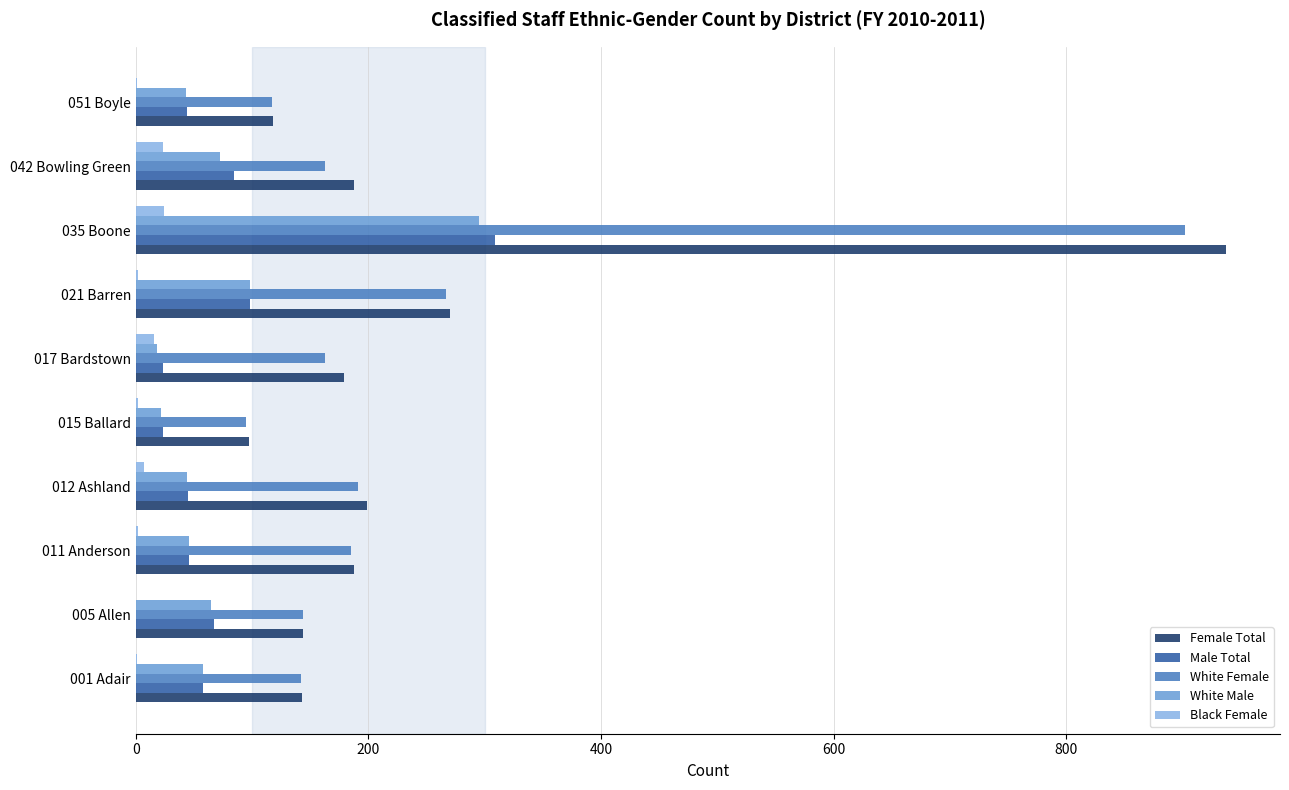

What is the maximum value shown in the chart?

937